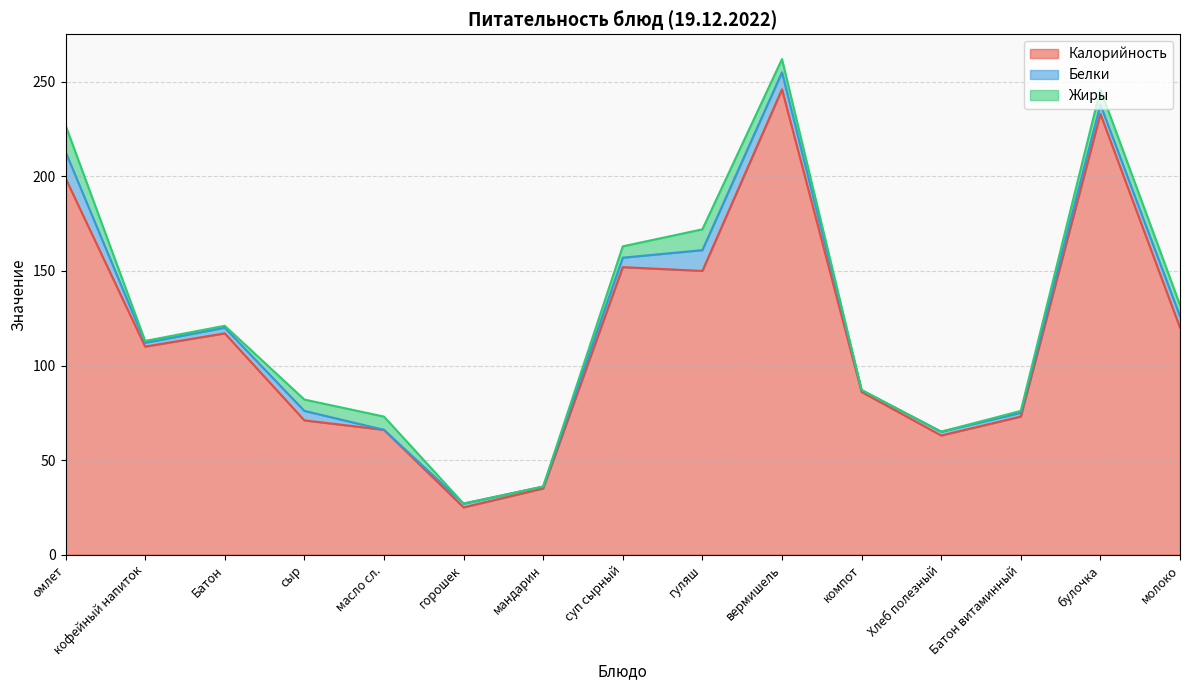

What is the approximate value of Жиры at булочка, to the nearest 5?

10